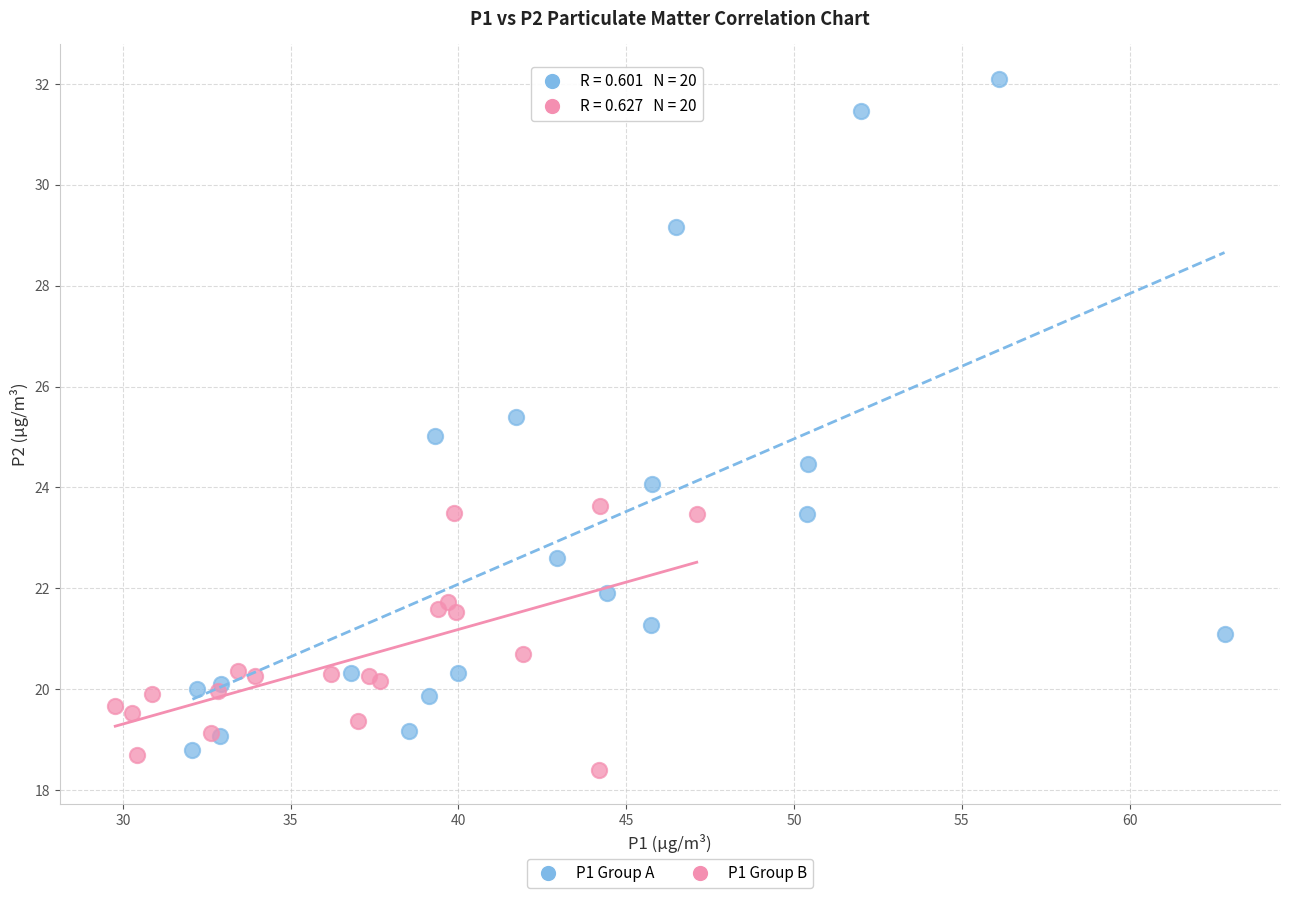

Which series has the largest Y range (max minus min)?

P1 Group A